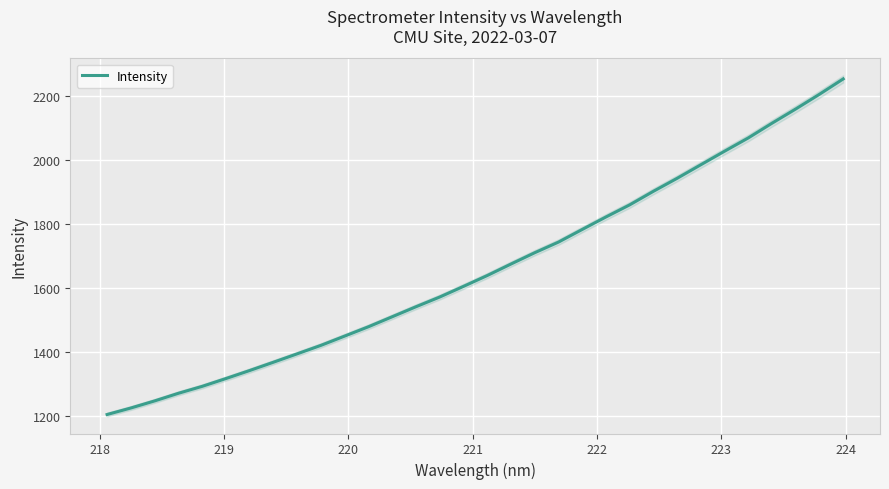

Reading left to right, transcribe all the data shown in this chart.

1204.5	1224.9	1247.0	1270.9	1292.5	1317.0	1342.1	1368.0	1394.2	1420.7	1449.8	1478.9	1510.1	1541.4	1571.8	1605.0	1638.9	1674.9	1710.2	1743.4	1782.9	1822.0	1859.8	1902.2	1942.8	1985.2	2027.5	2069.0	2115.0	2159.4	2205.4	2253.3